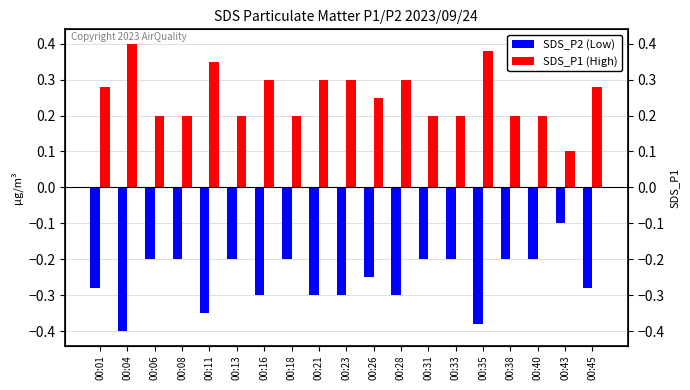

At which label does SDS_P1 (High) reach its minimum?

00:43